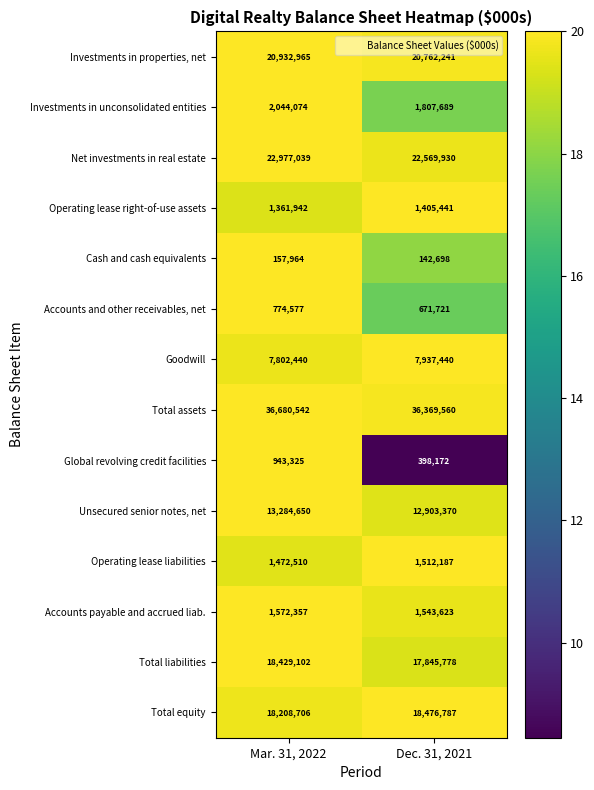

What is the average value of the Operating lease right-of-use assets series?

1383692